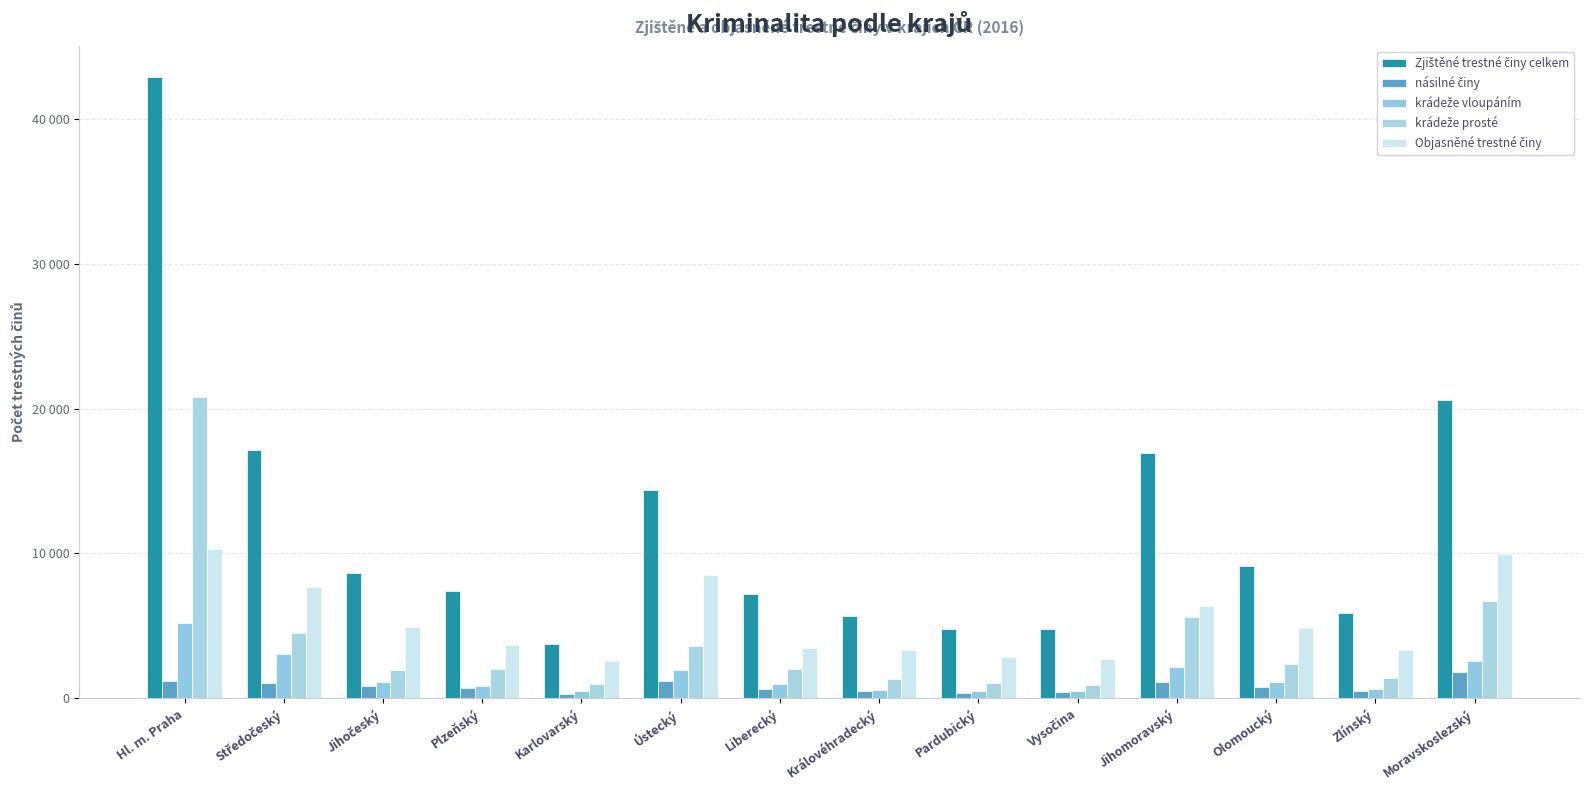

What is the minimum value for násilné činy?

288